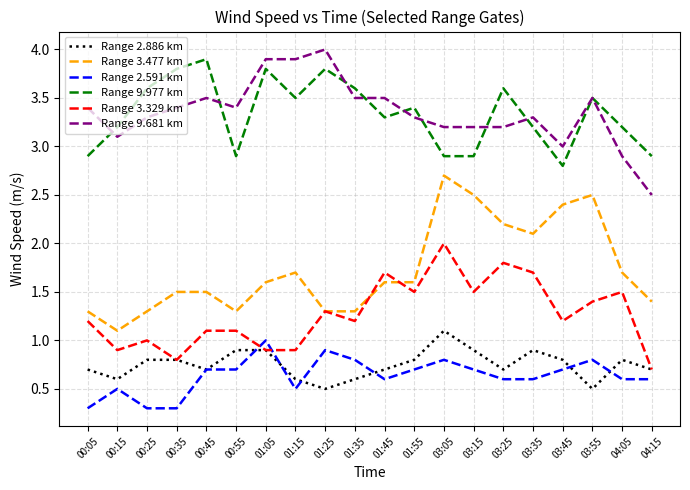

What position from the left is 00:45?

5